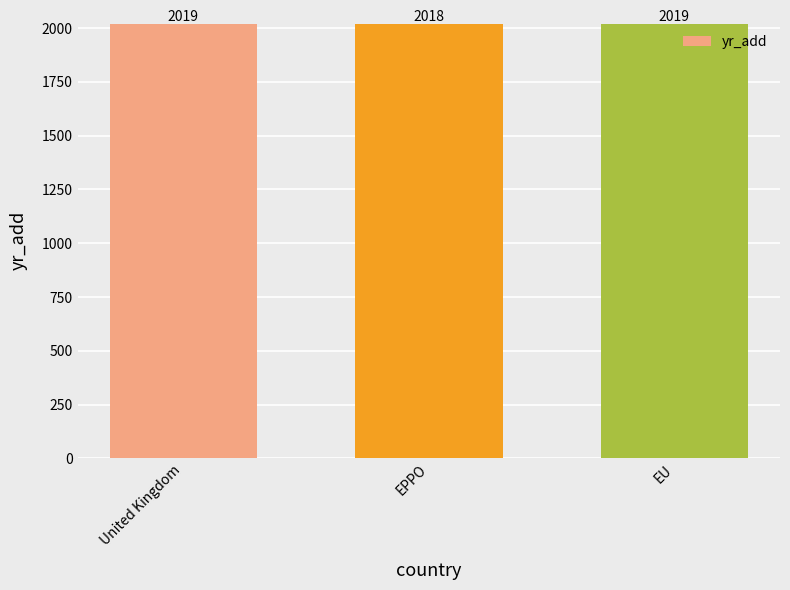

What value does the data have at EU?

2019